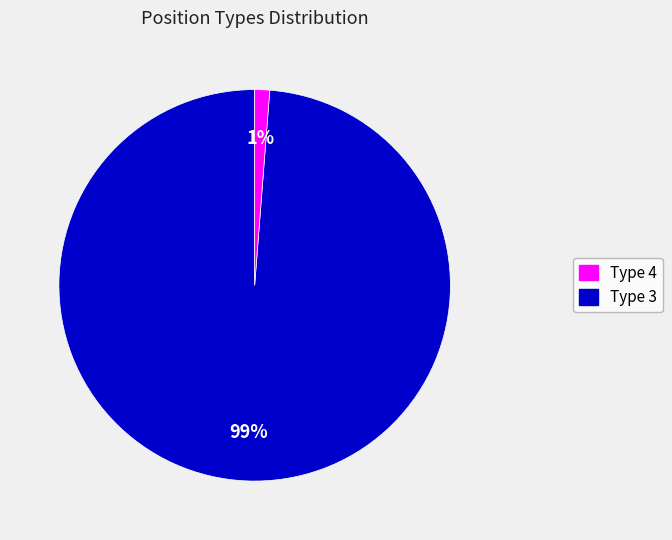

To the nearest percent, what is the average slice percentage?

50%